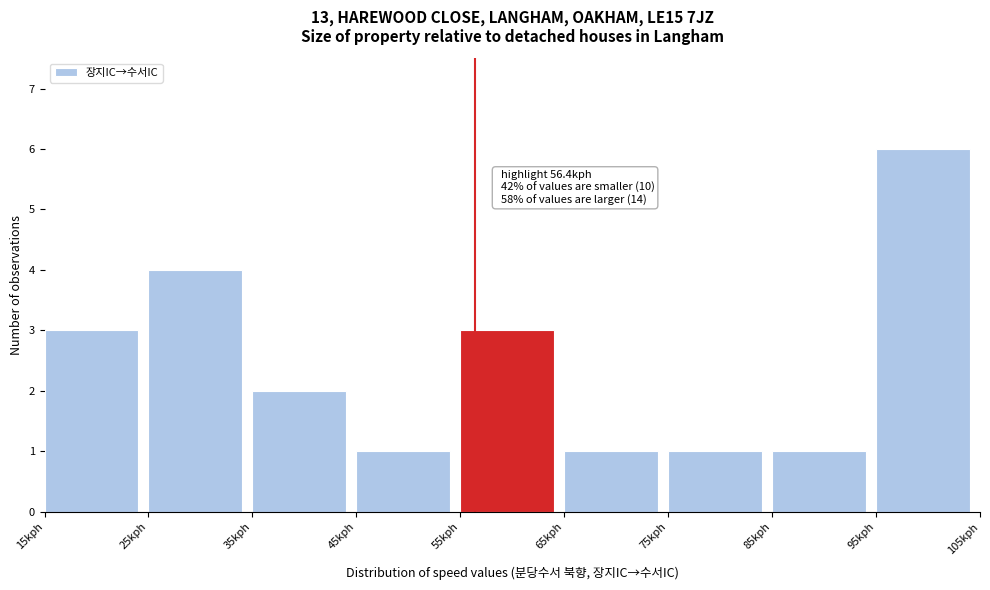

Over which range of the x-axis is the bar tallest?

95 to 105